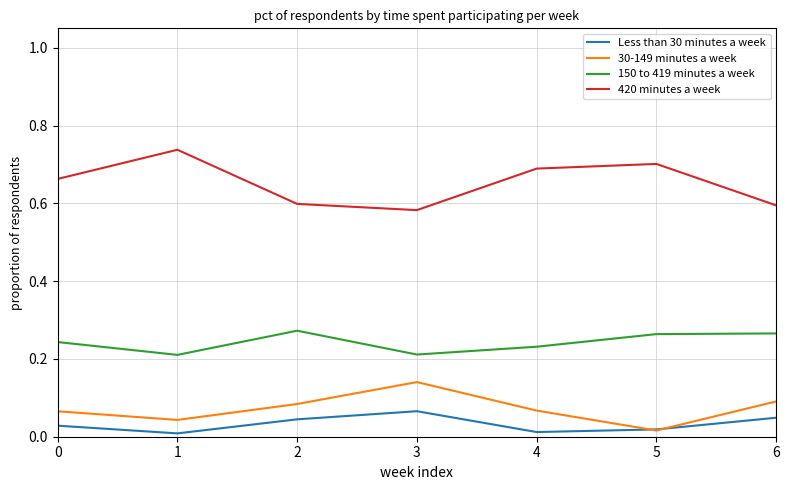

The value of 420 minutes a week at 6 is 0.2. True or false?

False